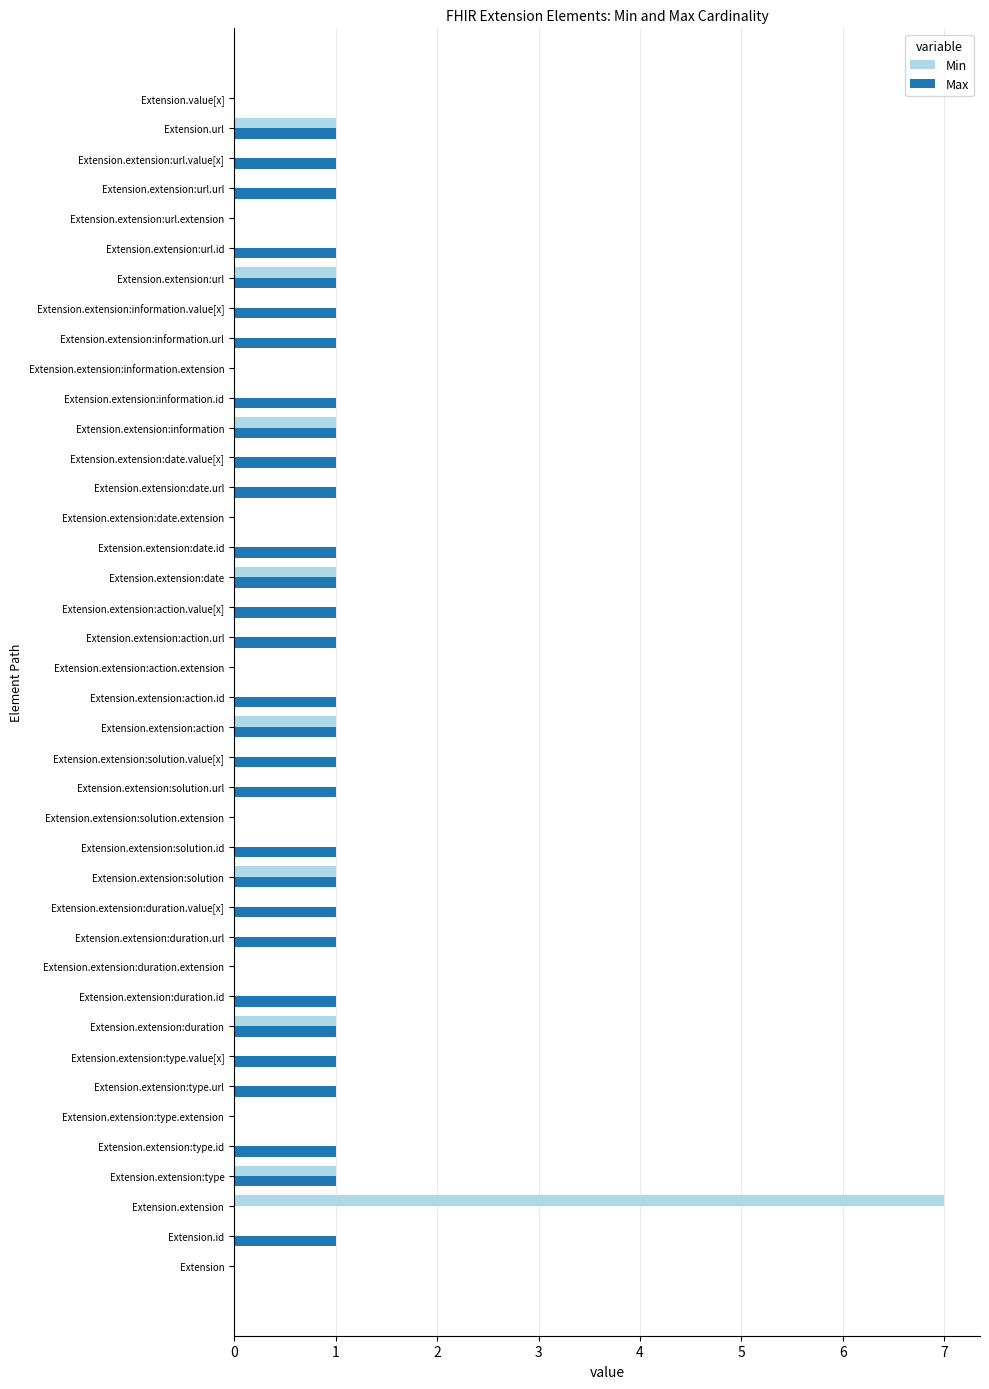

How many distinct data groups are displayed?

2